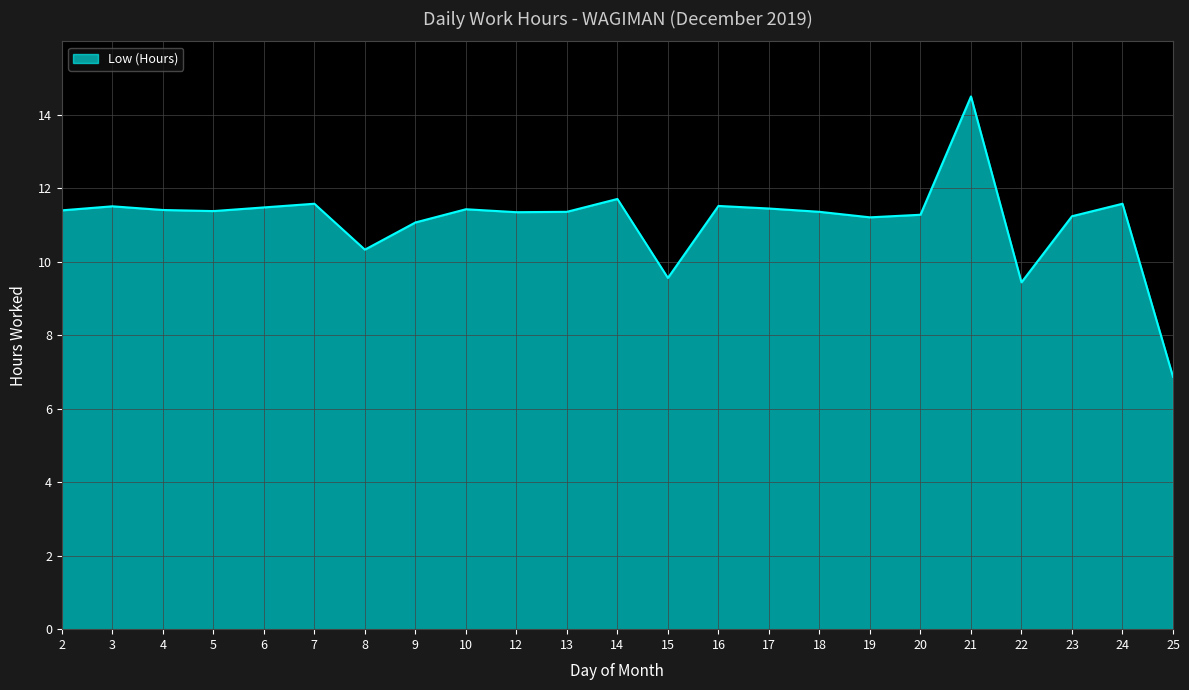

The value at 6 is 11.5. True or false?

True